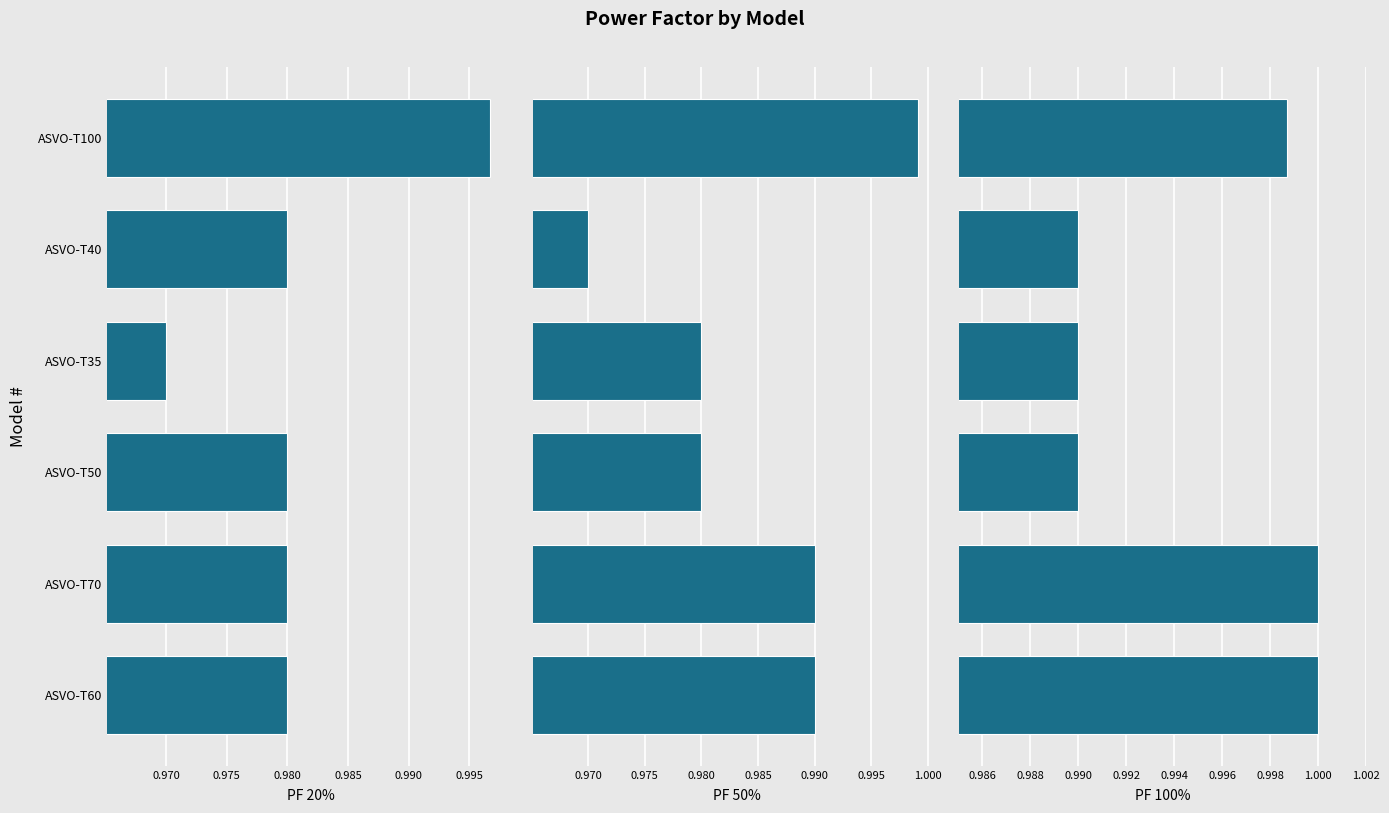

Which series changed the most between ASVO-T60 and ASVO-T70?

PF 20%